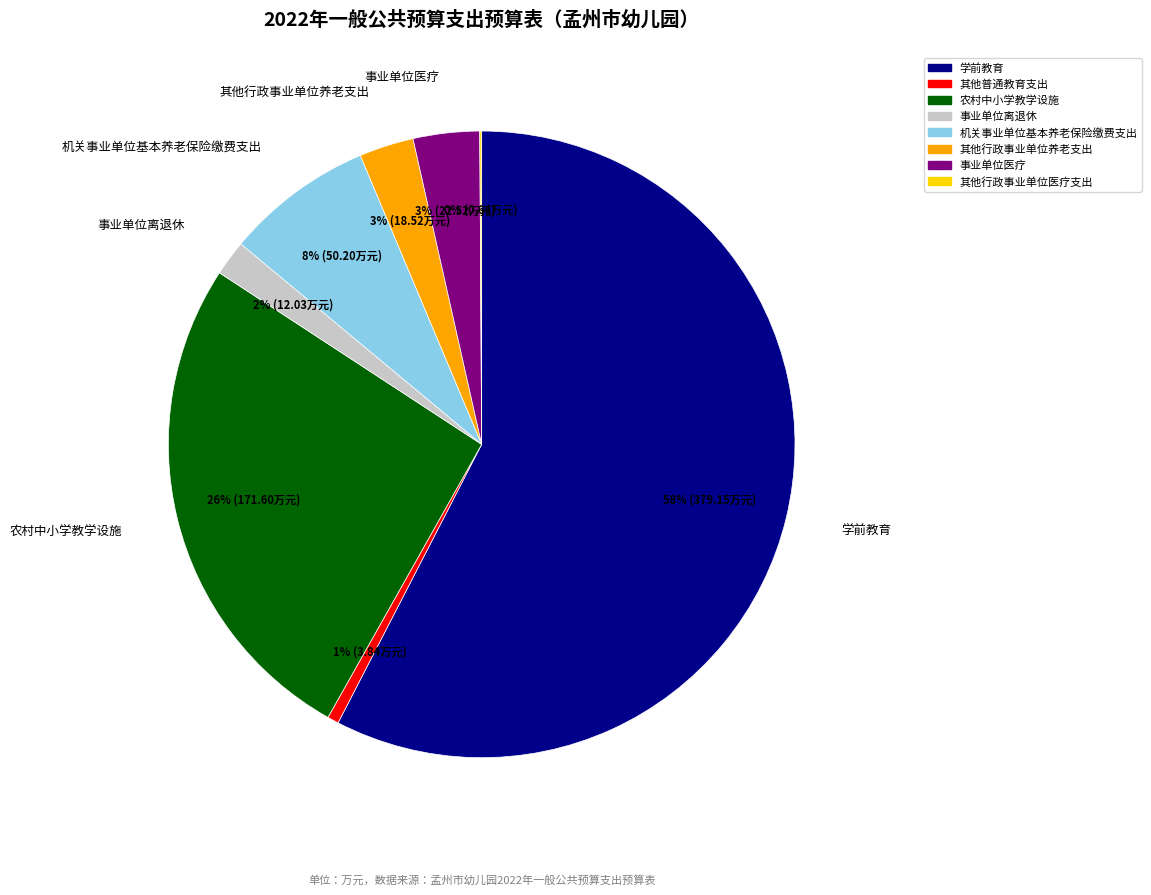

Is it true that 机关事业单位基本养老保险缴费支出 is 1% of the pie?

False